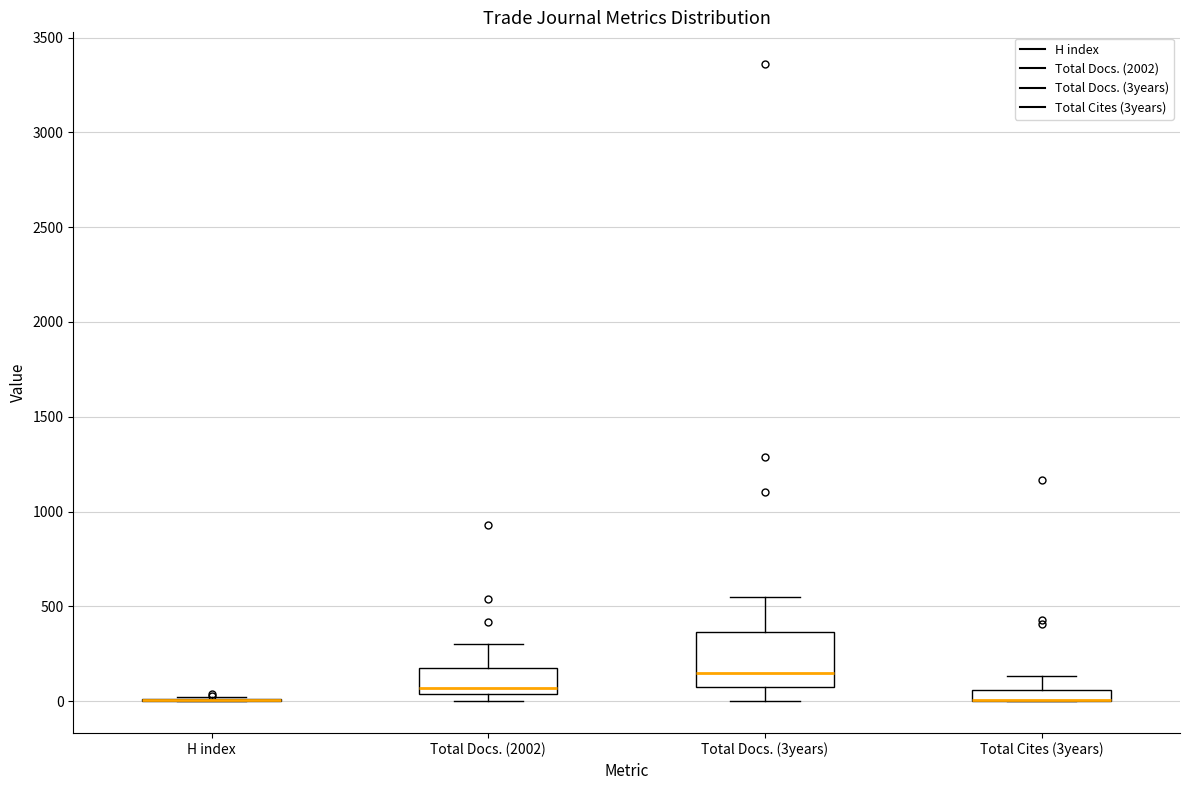

Which box is the tallest, from its lower edge to its upper edge?

Total Docs. (3years)